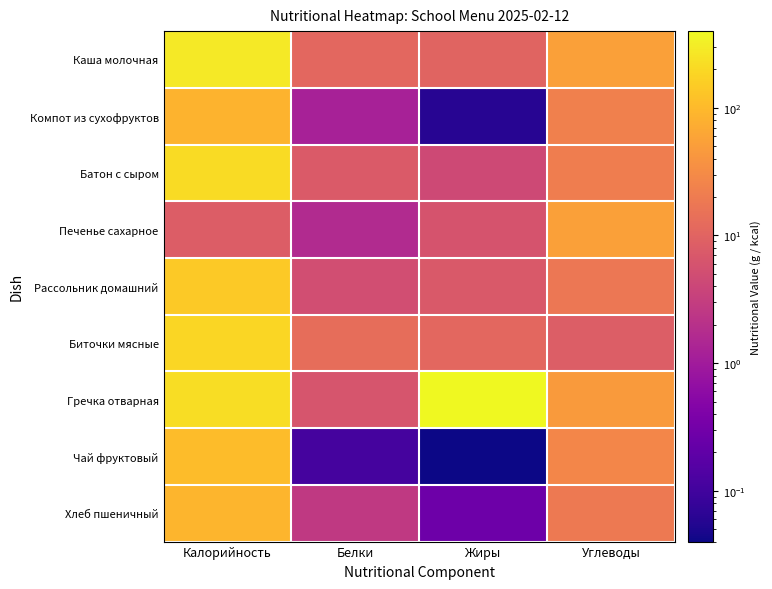

At how many categories does at least one series exceed 326?

1